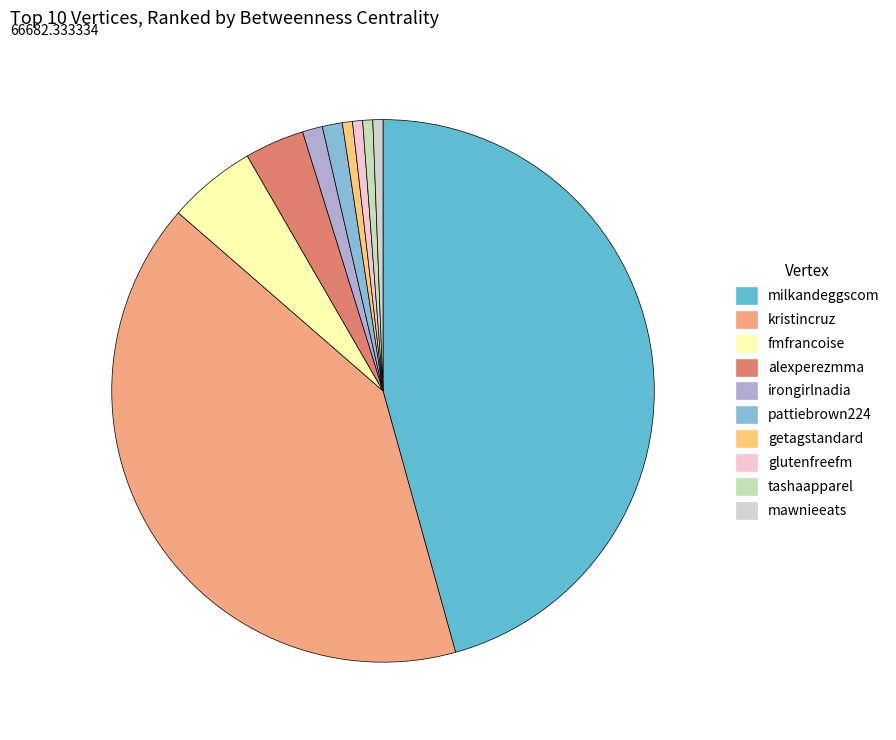

How many slices are in this pie chart?

10